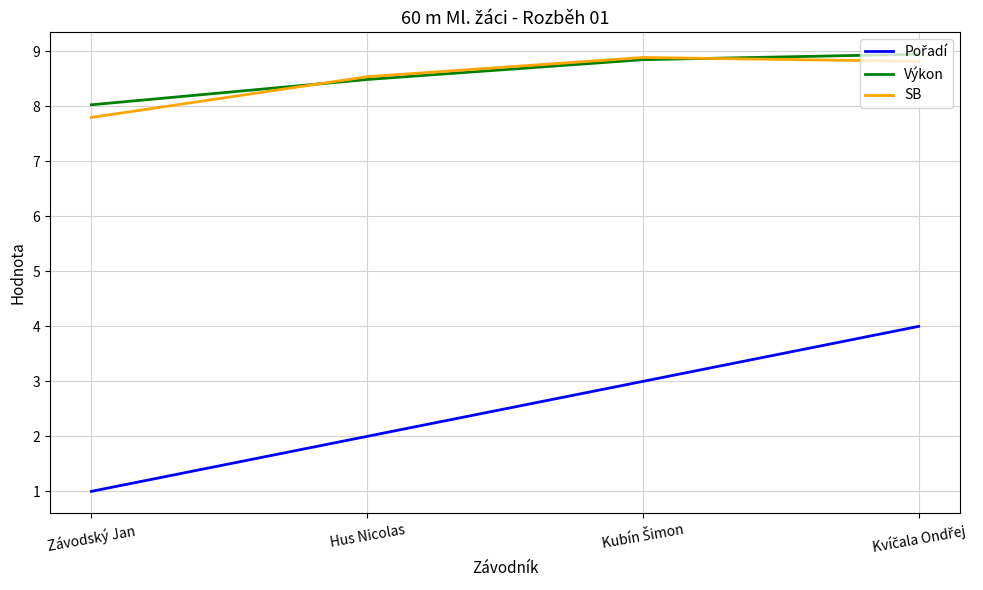

Which label corresponds to the smallest value in the chart?

Závodský Jan